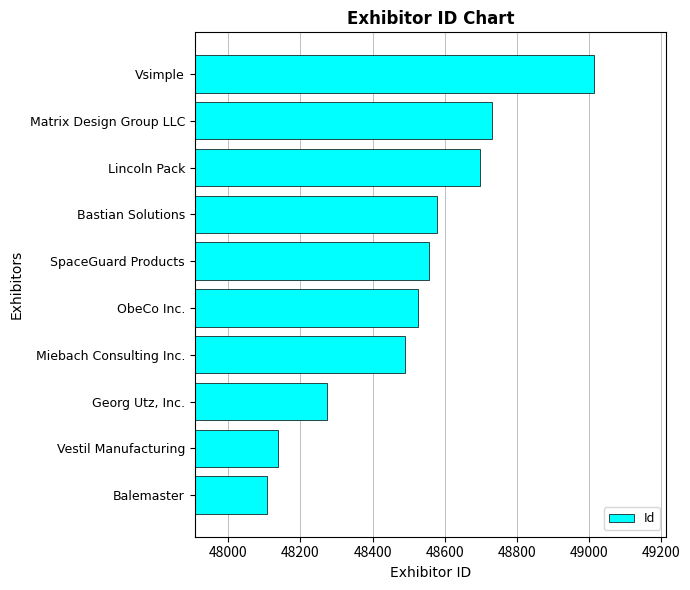

Reading bottom to top, transcribe all the data shown in this chart.

Balemaster=48107	Vestil Manufacturing=48137	Georg Utz, Inc.=48273	Miebach Consulting Inc.=48491	ObeCo Inc.=48527	SpaceGuard Products=48557	Bastian Solutions=48578	Lincoln Pack=48698	Matrix Design Group LLC=48731	Vsimple=49014